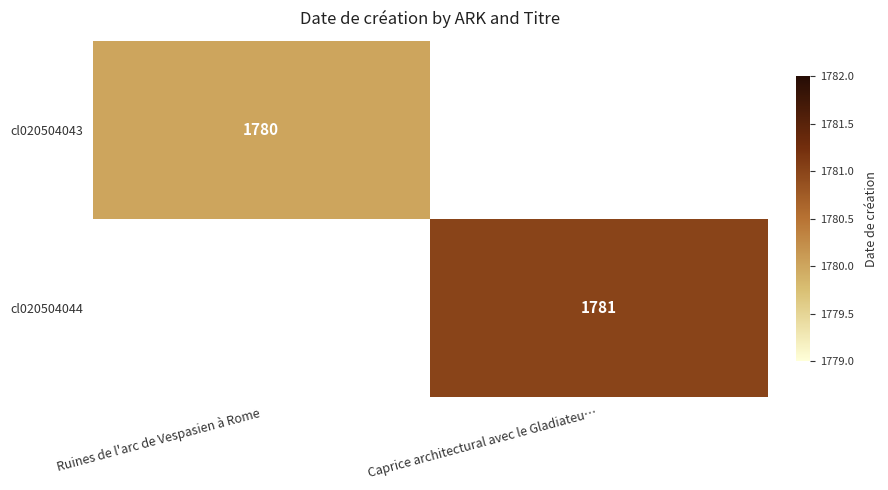

At how many categories does at least one series exceed 463?

2